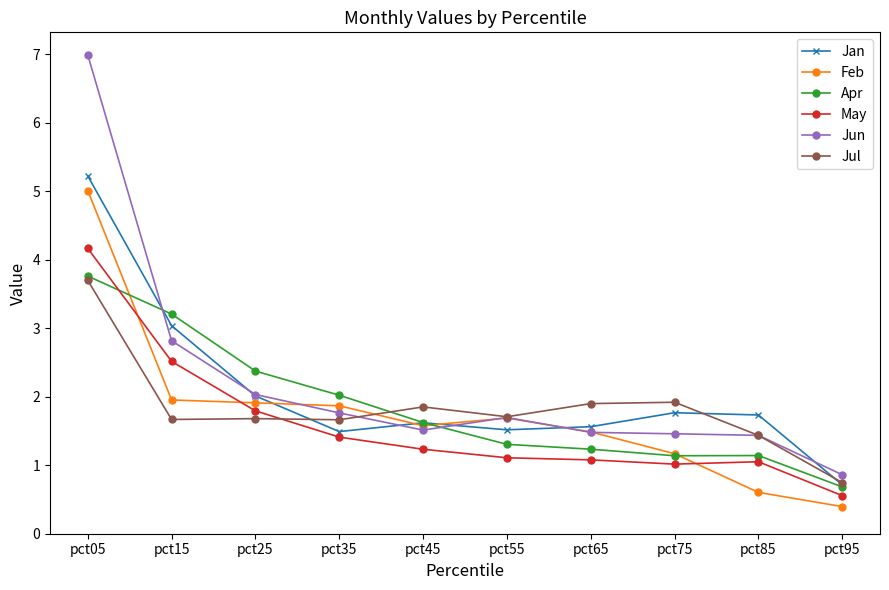

What is the sum of the Jan values at pct75 and pct55?

3.3